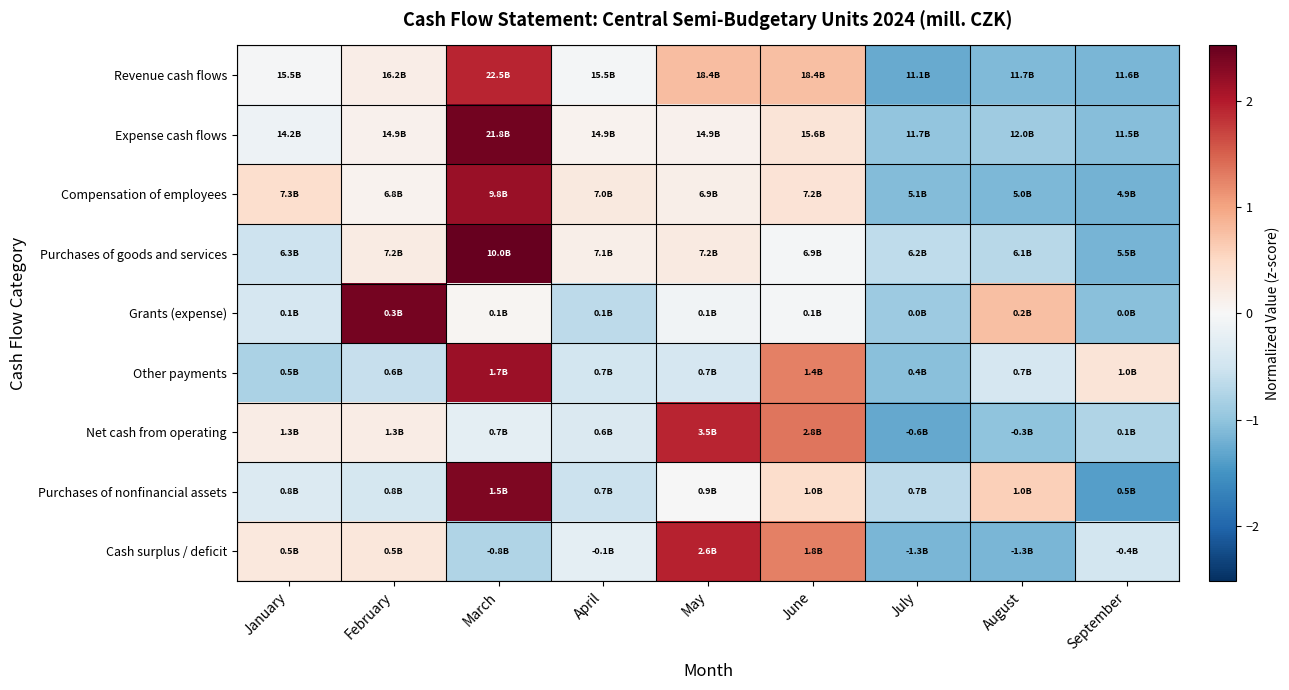

Between April and May, which series saw the biggest shift?

Net cash from operating